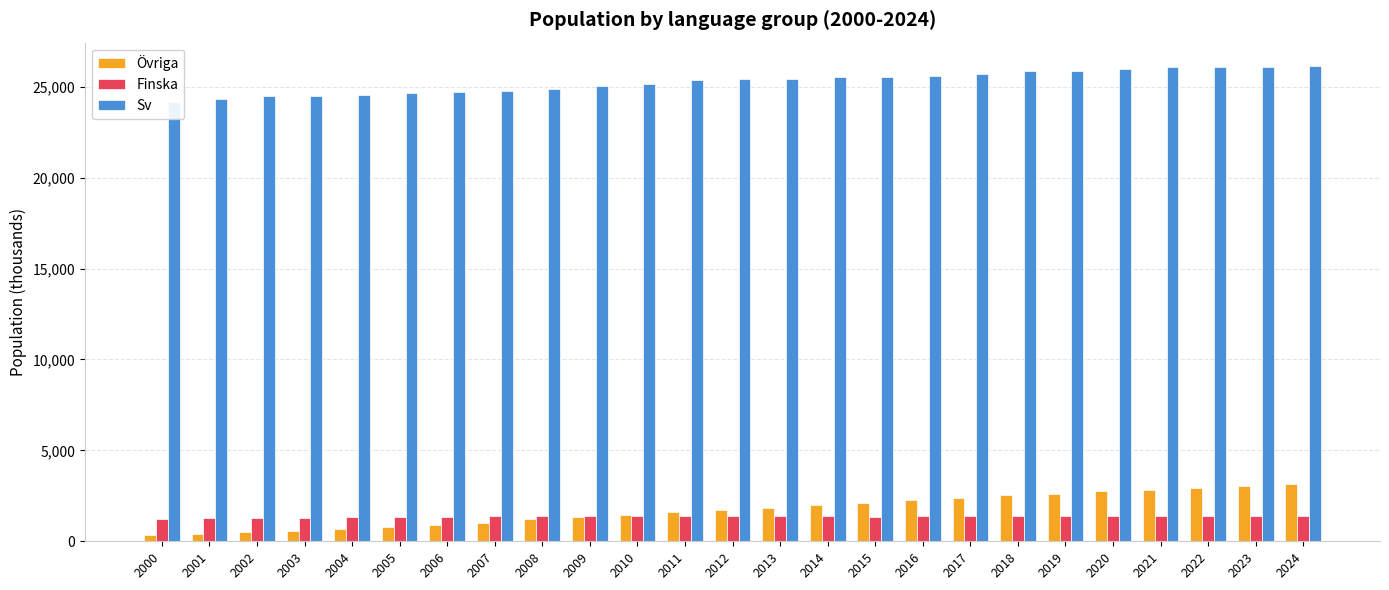

How many bars are there in each group?

3